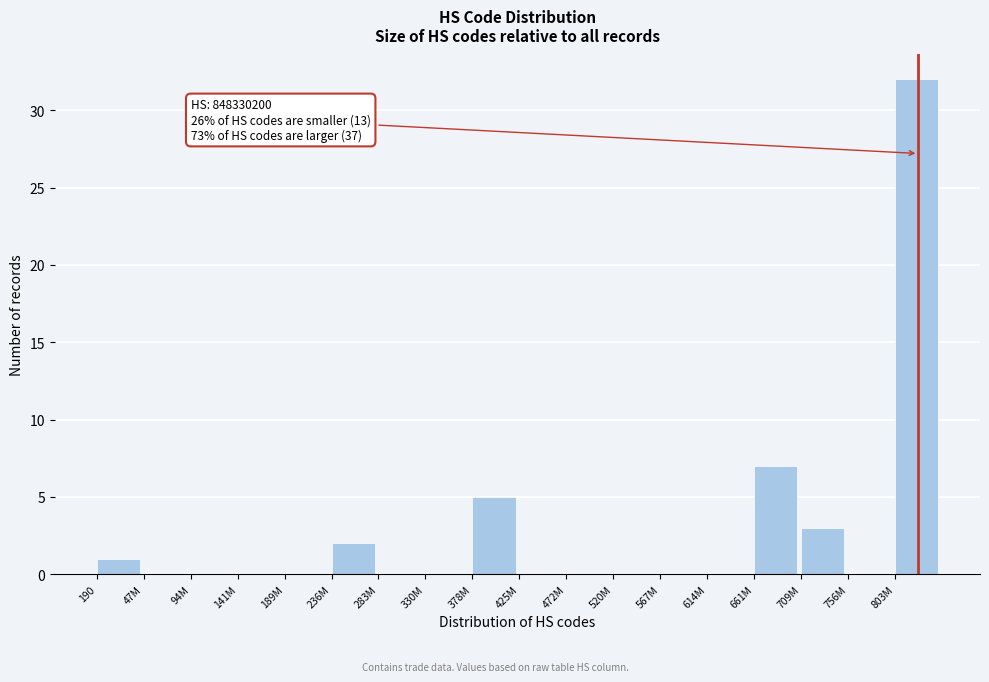

Reading left to right, extract all data points from this chart.

190=1	47M=0	94M=0	141M=0	189M=0	236M=2	283M=0	330M=0	378M=5	425M=0	472M=0	520M=0	567M=0	614M=0	661M=7	709M=3	756M=0	803M=32